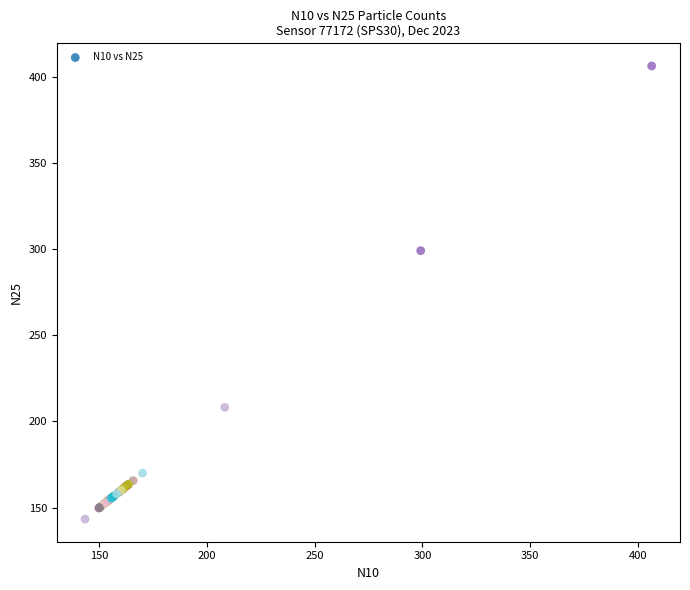

What Y value in the scatter plot is closest to 274?

299.0